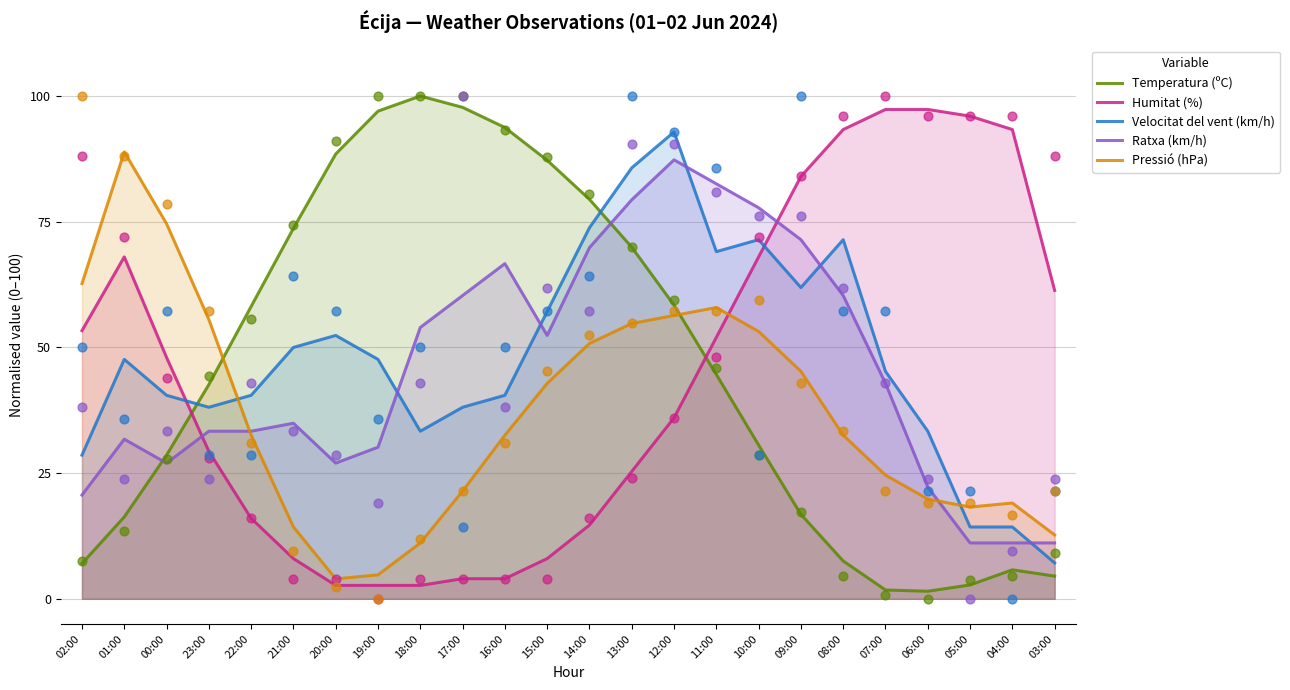

Which series has the largest Y range (max minus min)?

Temperatura (ºC)